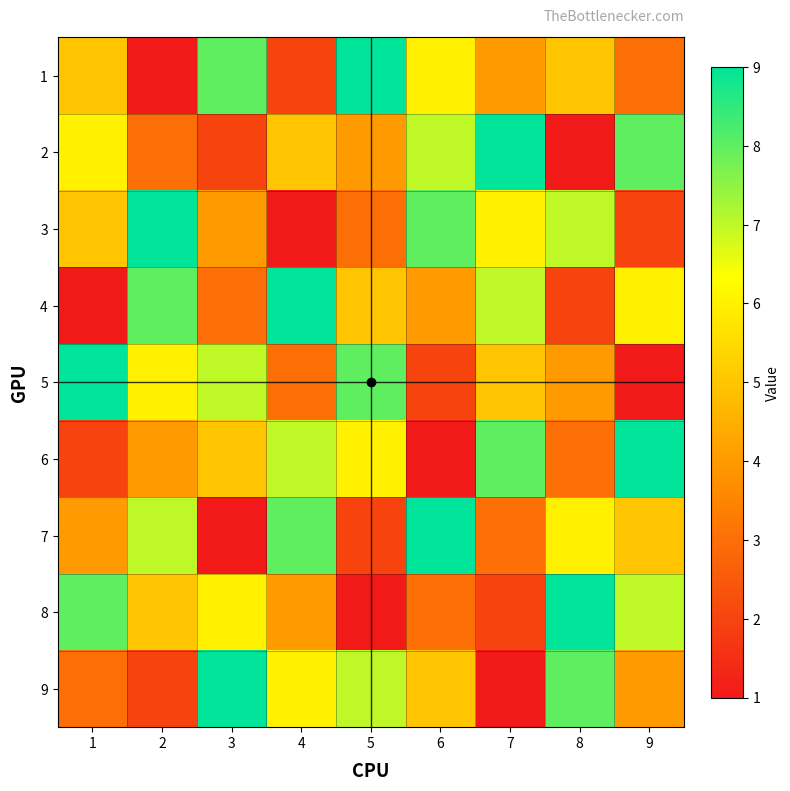

List the series in order of their peak value, lowest first.

1, 2, 3, 4, 5, 6, 7, 8, 9